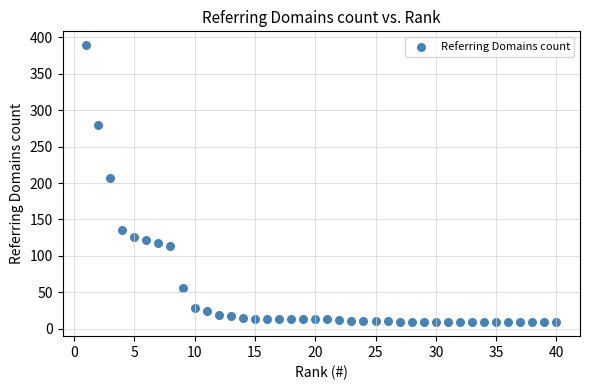

What Y value in the scatter plot is closest to 199?

207